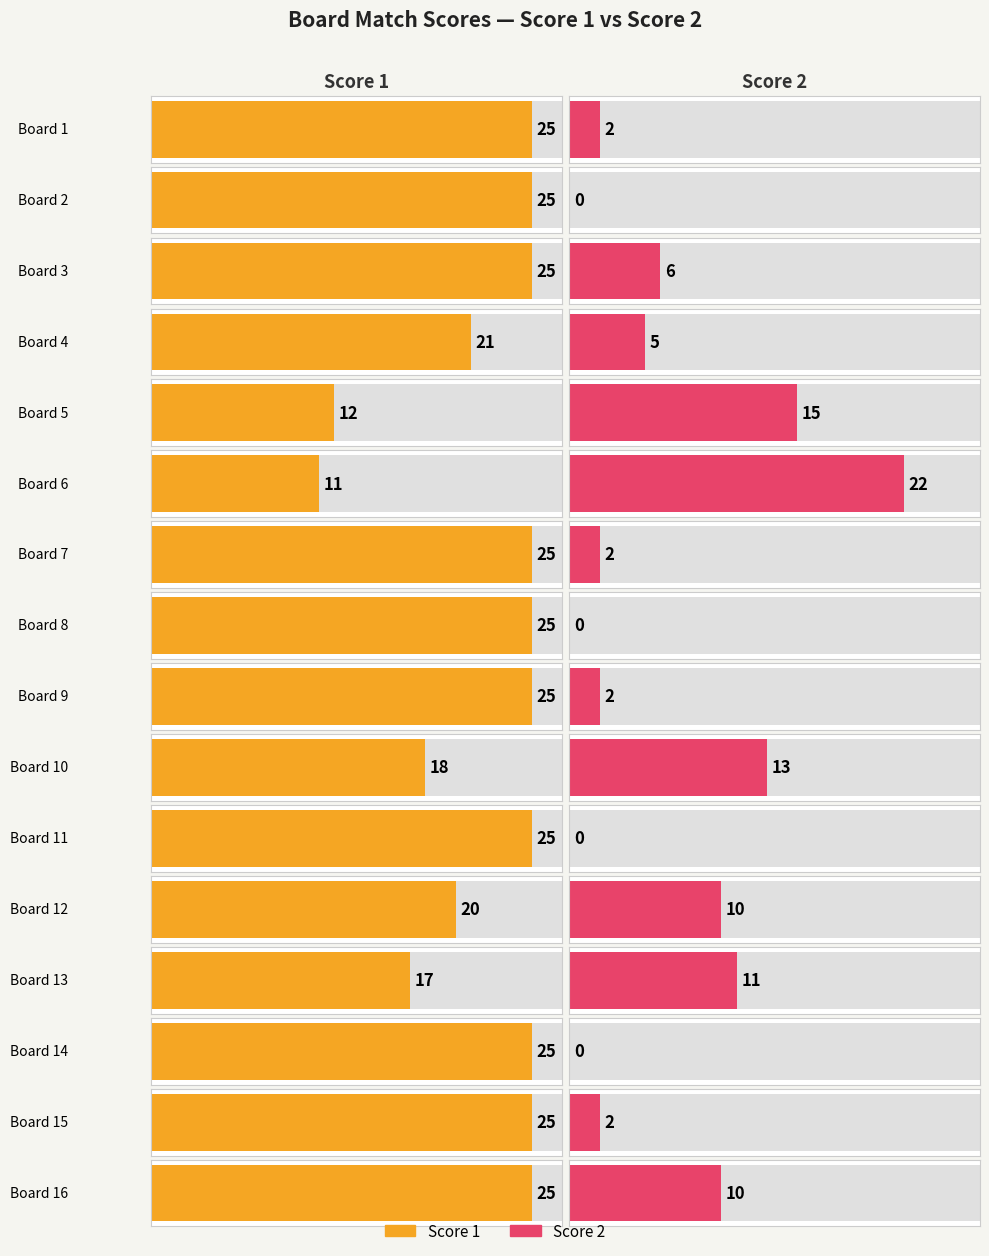

What is the sum of the Score 2 values at 13 and 11?

11